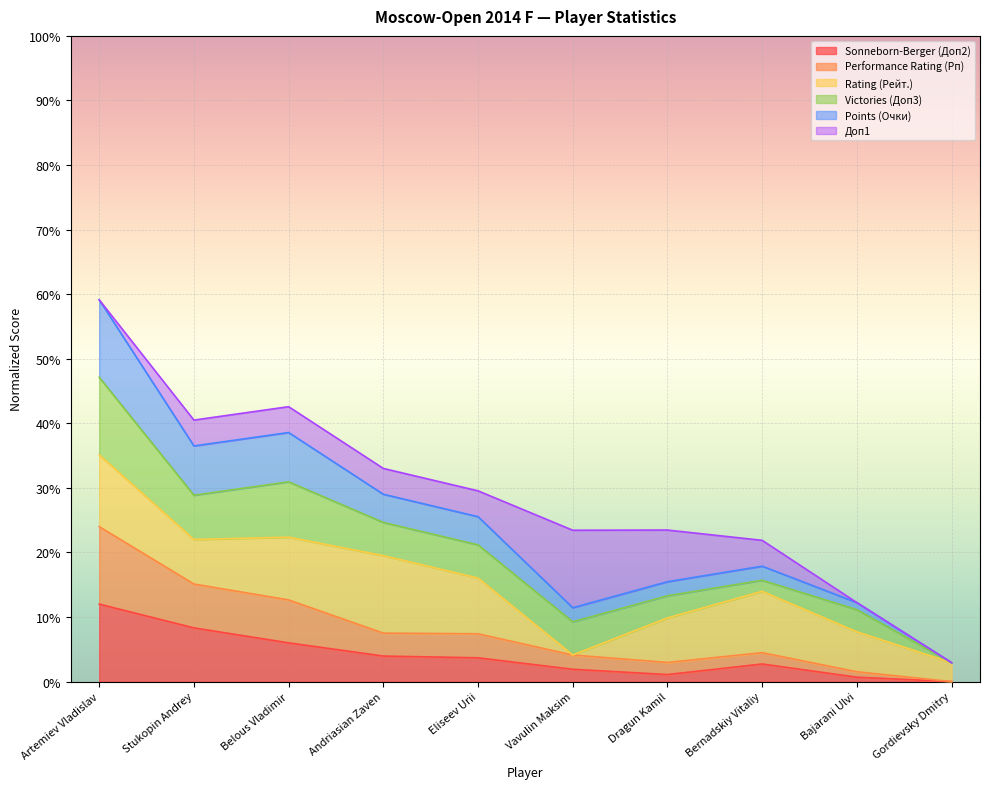

At which category is the sum across all series the highest?

Artemiev Vladislav